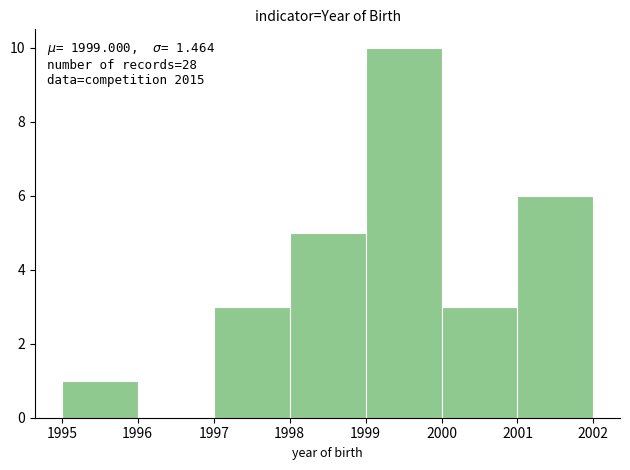

Which range on the x-axis has the tallest bar?

1999 to 2000